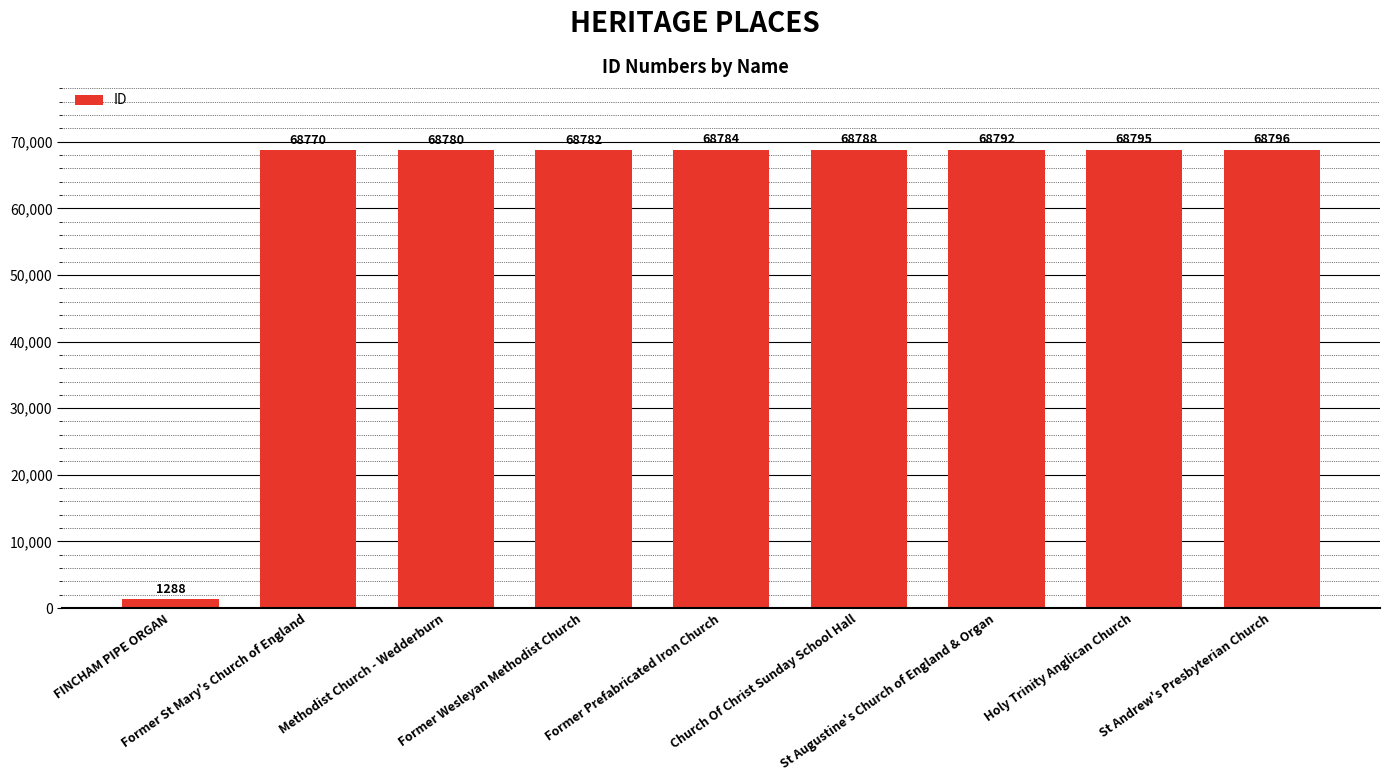

The value at Former St Mary's Church of England is 68770. True or false?

True